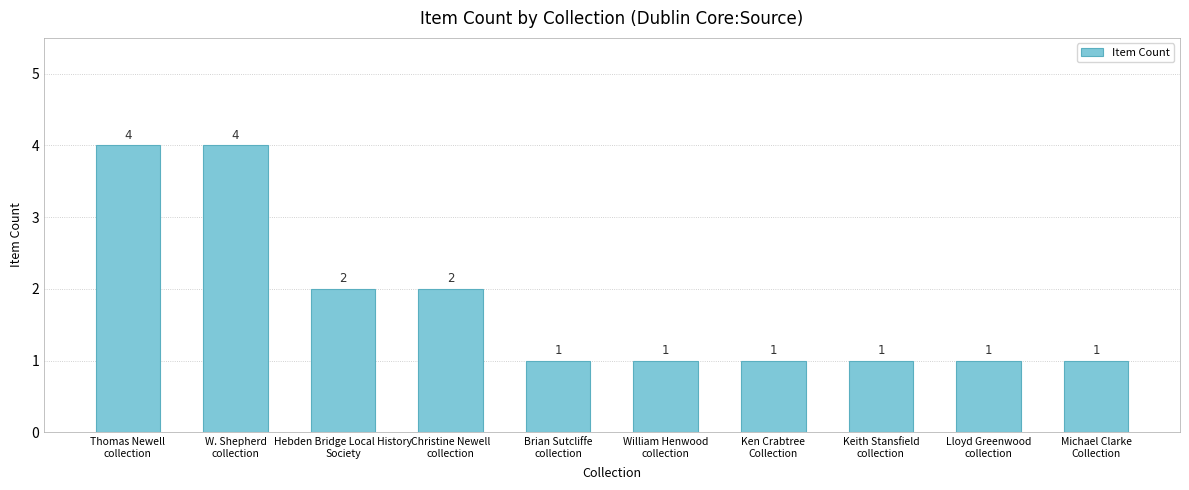

What is the maximum value shown in the chart?

4